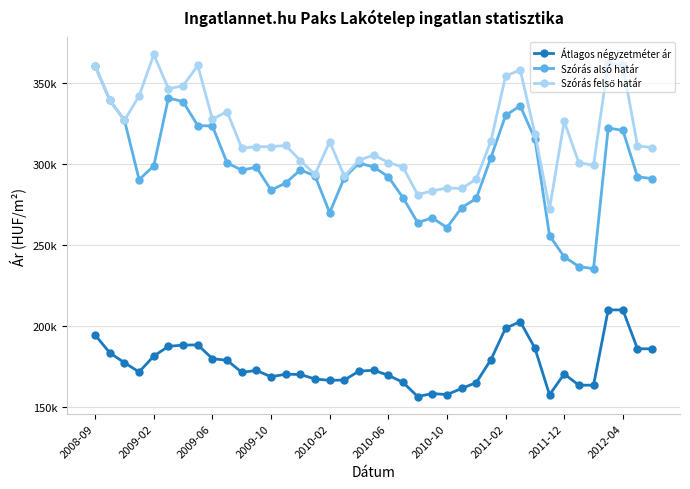

Is this an area chart (filled region under the line)?

No